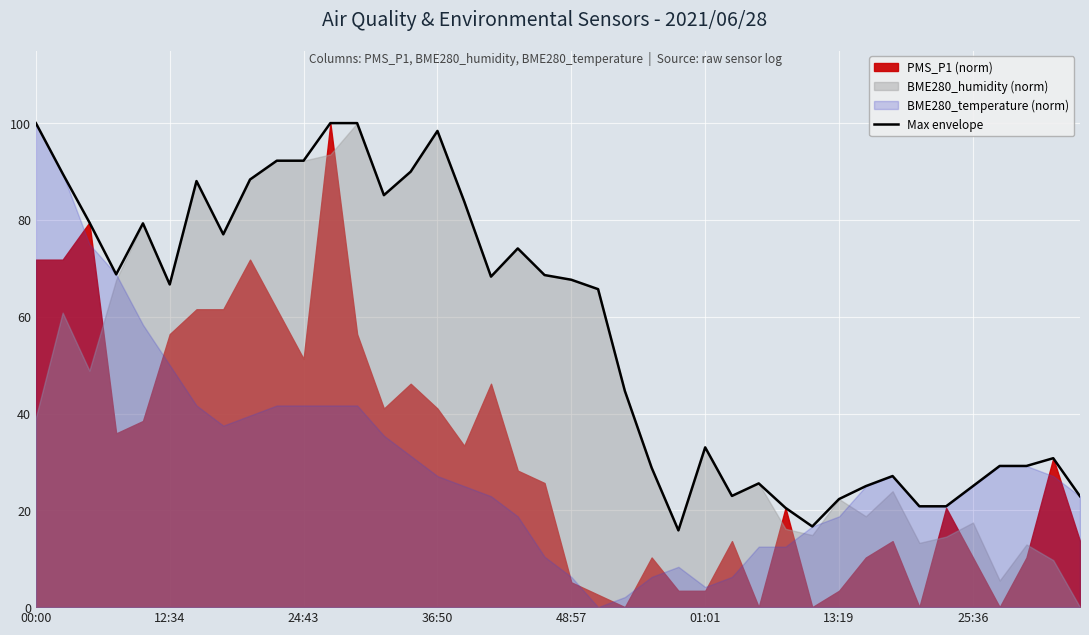

What is the value of the 22nd point from the left?

65.7